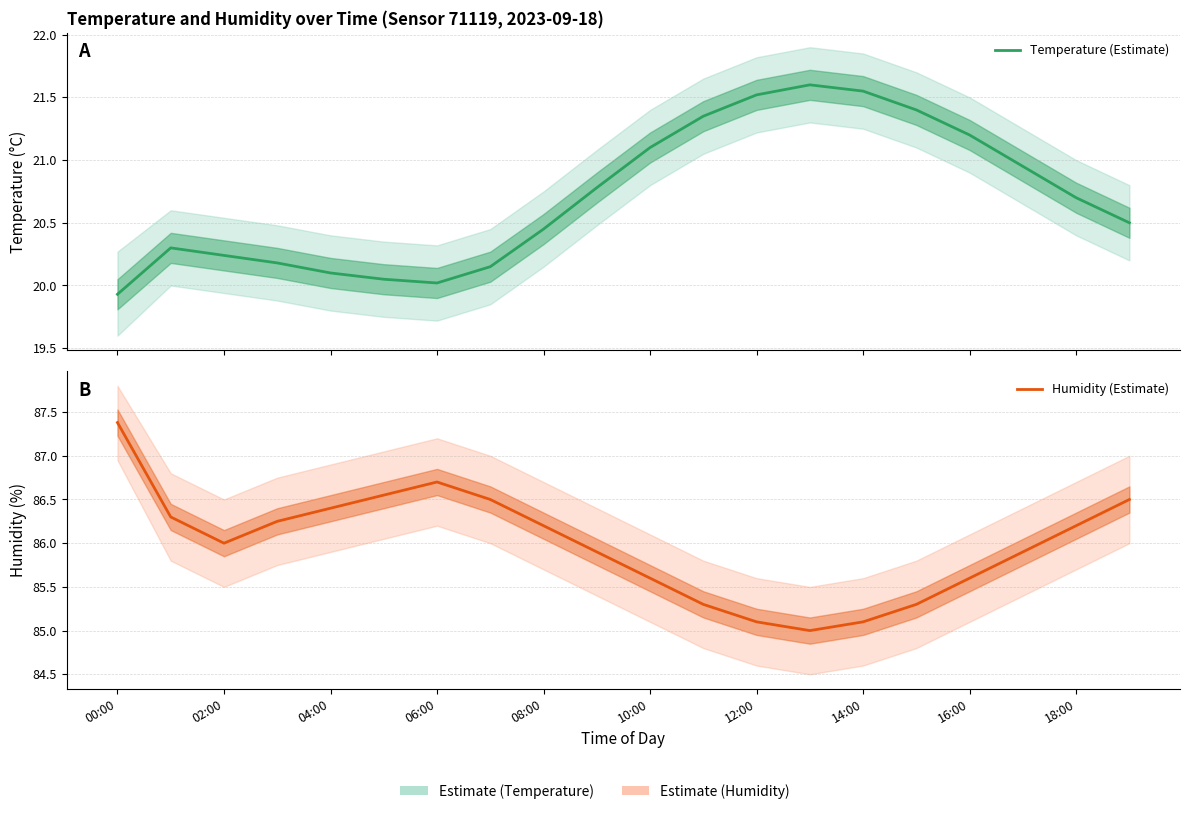

True or false: Temperature (Estimate) has a value of 34.2 at 18:00.

False